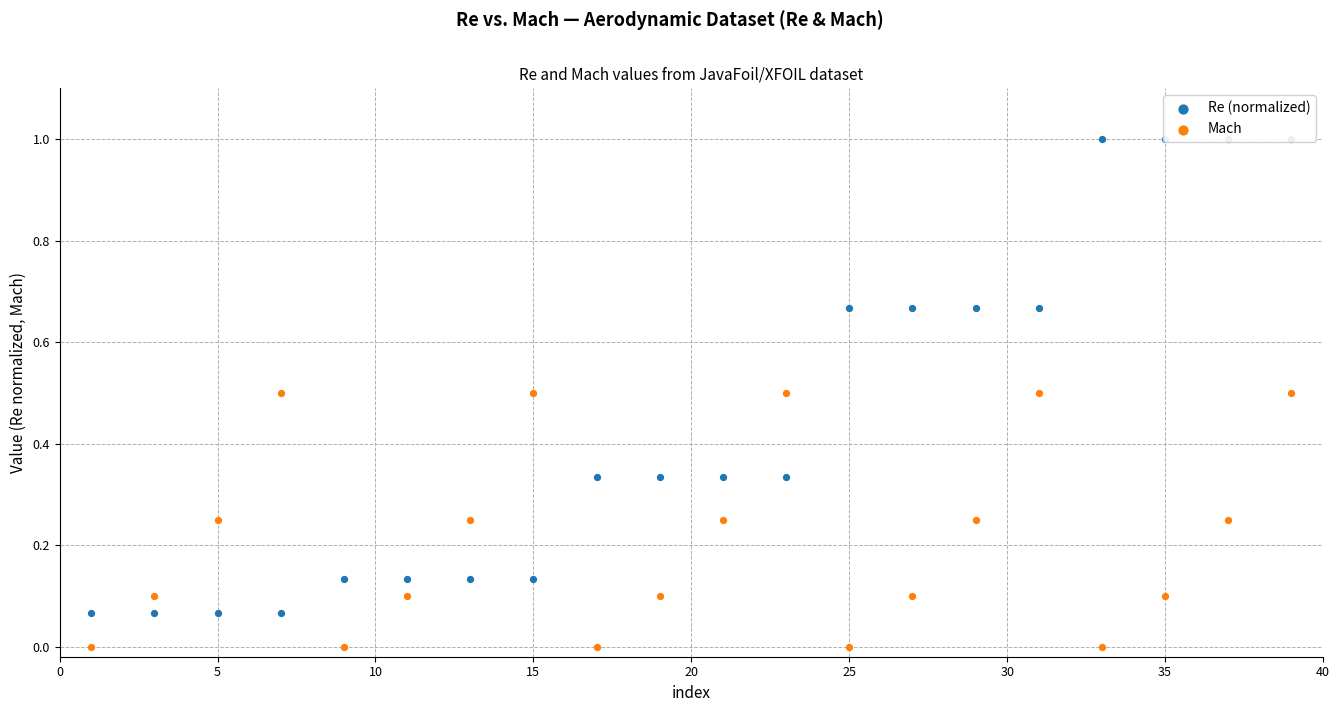

Which series contains the highest Y value?

Re (normalized)